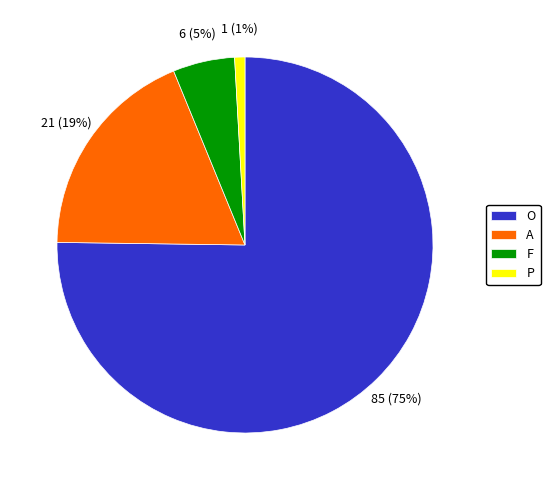

To the nearest percent, what percentage of the pie is A?

19%